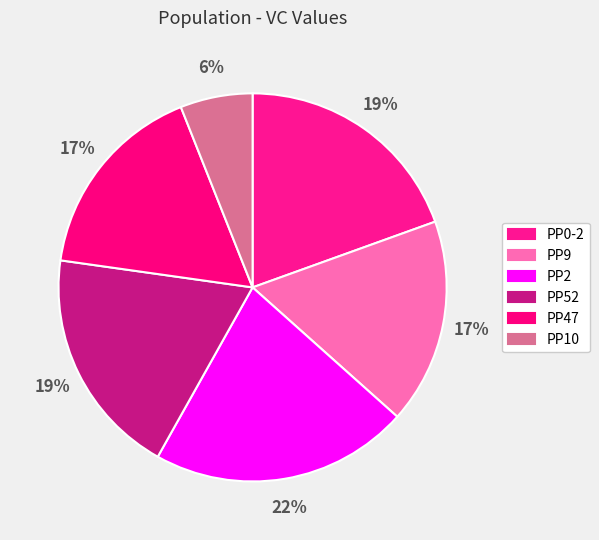

To the nearest percent, what portion does PP0-2 represent?

19%